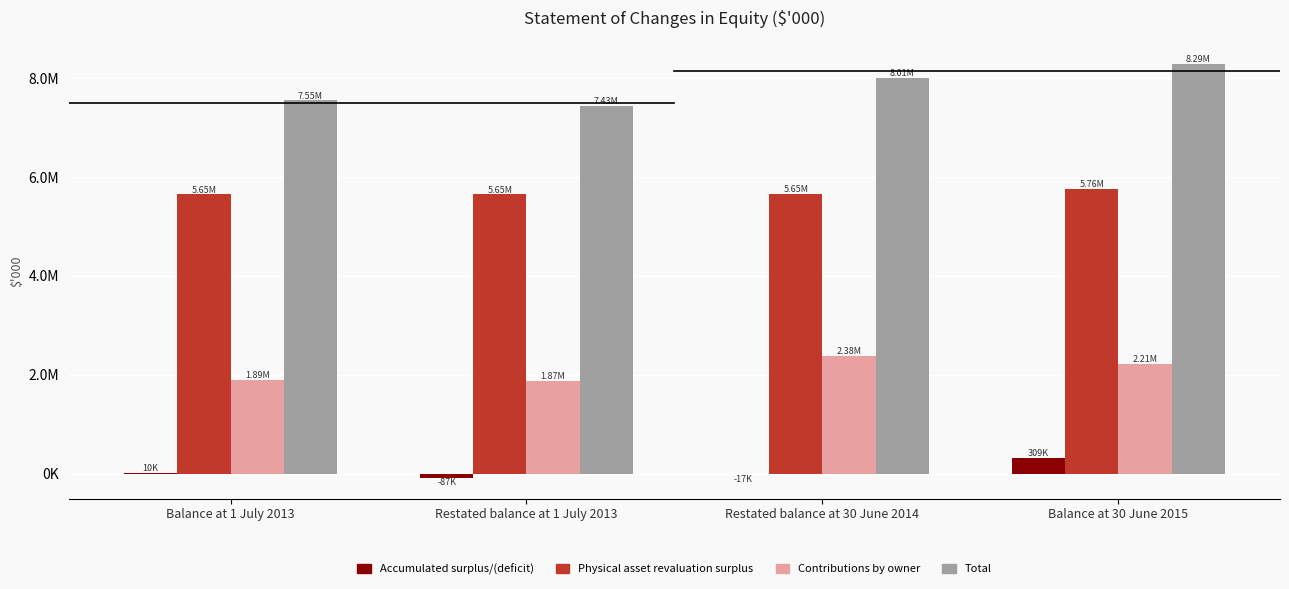

Read the Contributions by owner value at Restated balance at 1 July 2013, to the nearest 50.

1874000